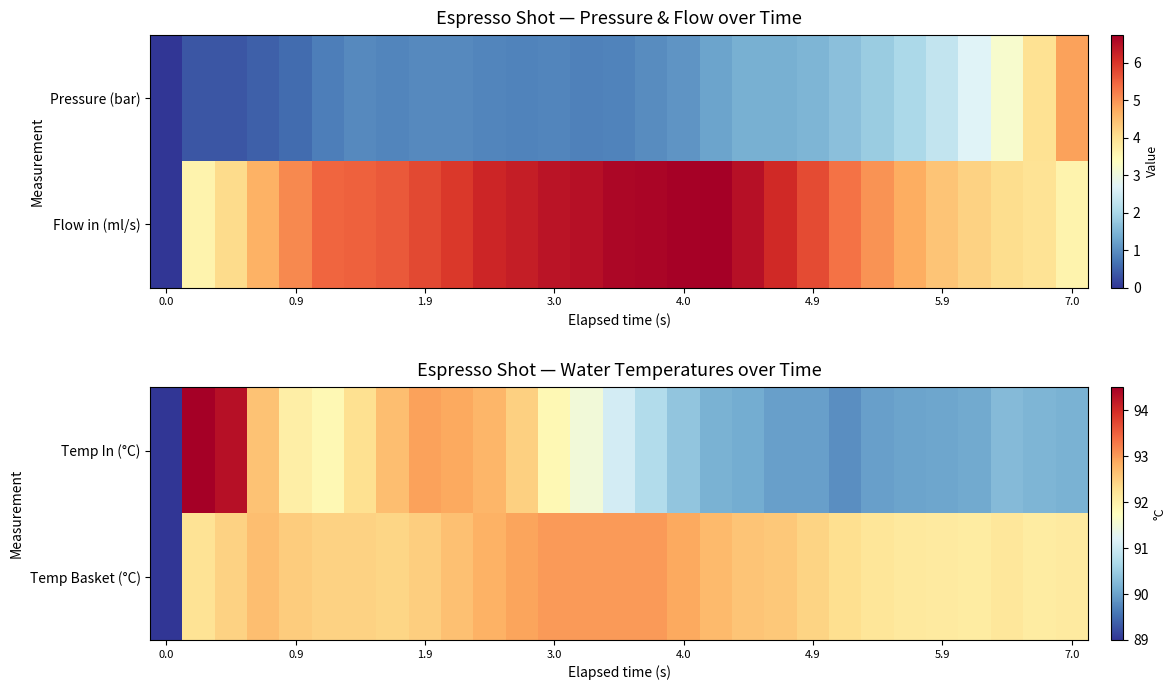

What is the sum of all Temp Basket (°C) values?

2679.4